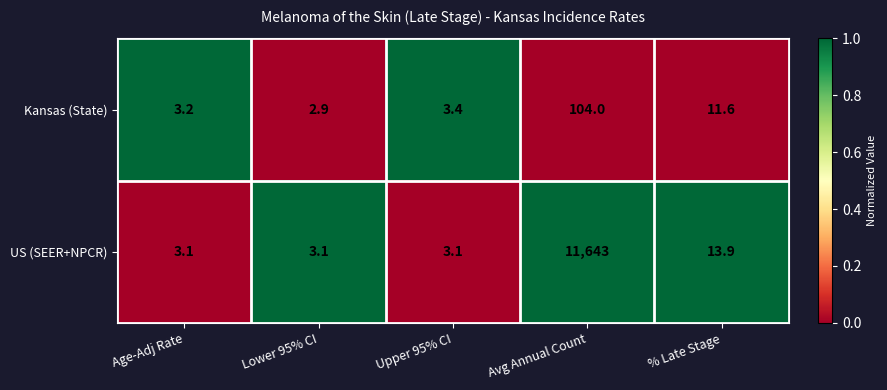

Which category has the highest value across all series?

Avg Annual Count